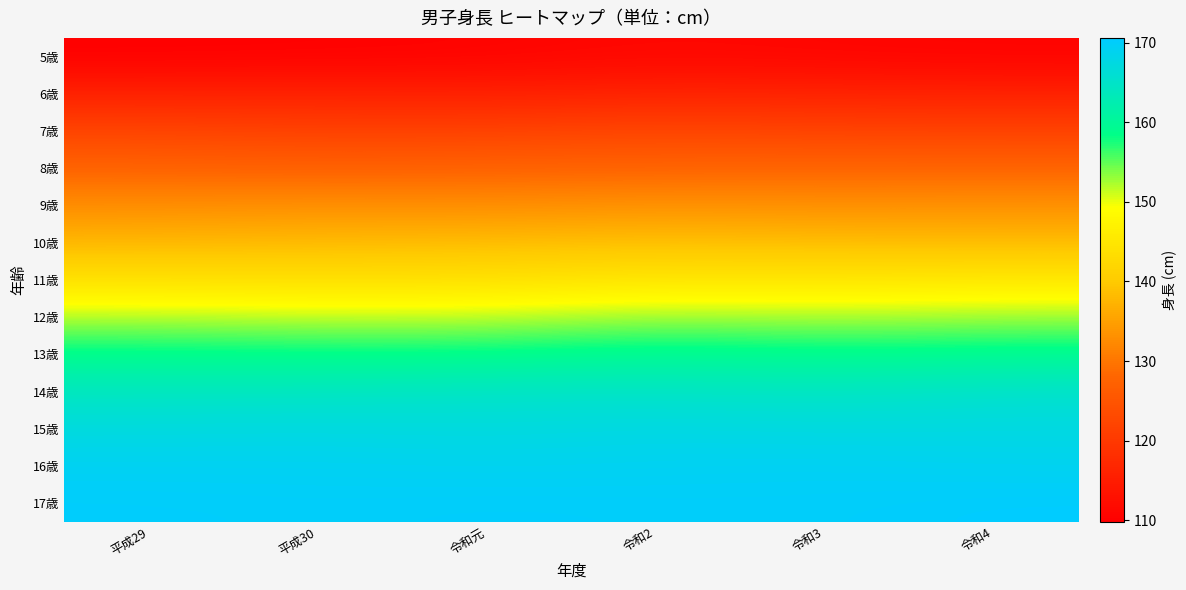

What is the difference between the highest and lowest values at 平成30?

60.0